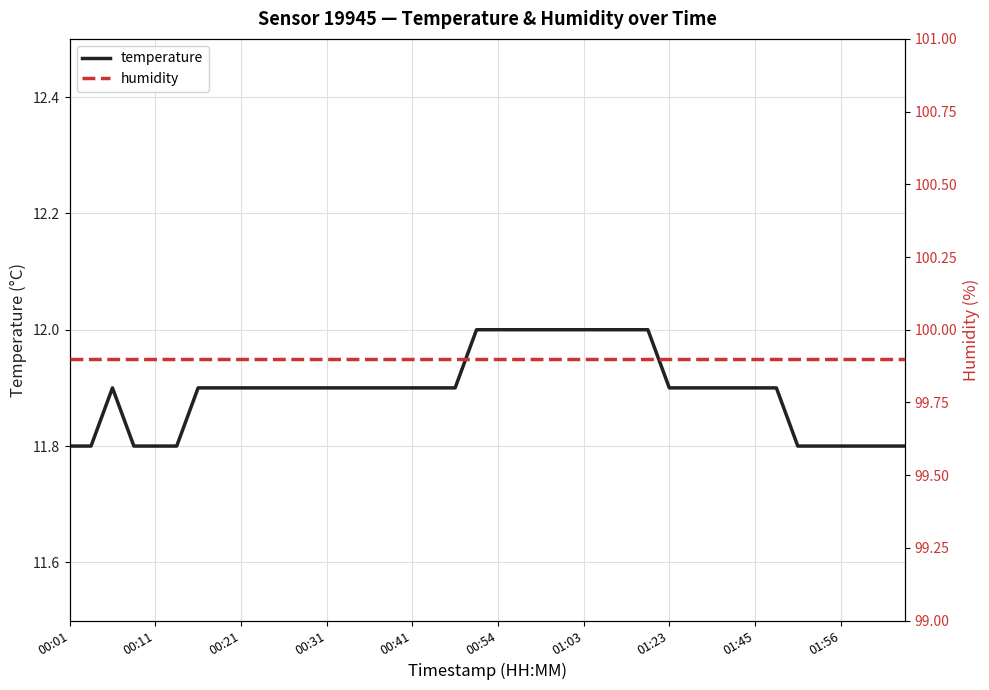

The value of temperature at 00:31 is 20.7. True or false?

False